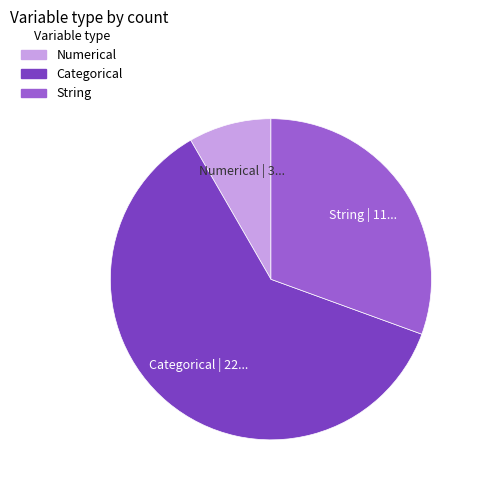

Is the sum of Categorical and String greater than half?

Yes